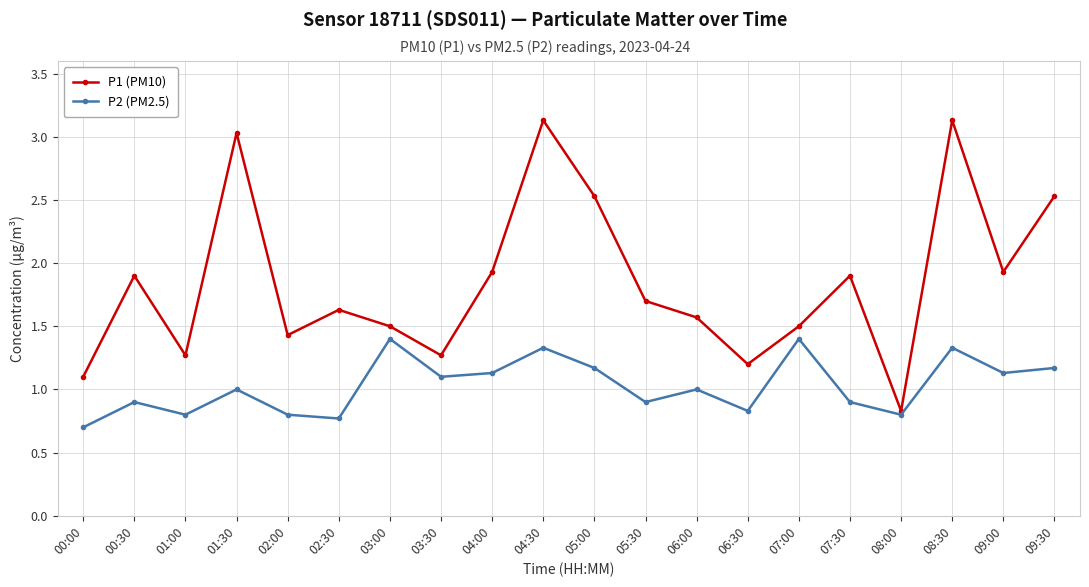

True or false: P2 (PM2.5) has more than 2 points higher than both neighbors.

True